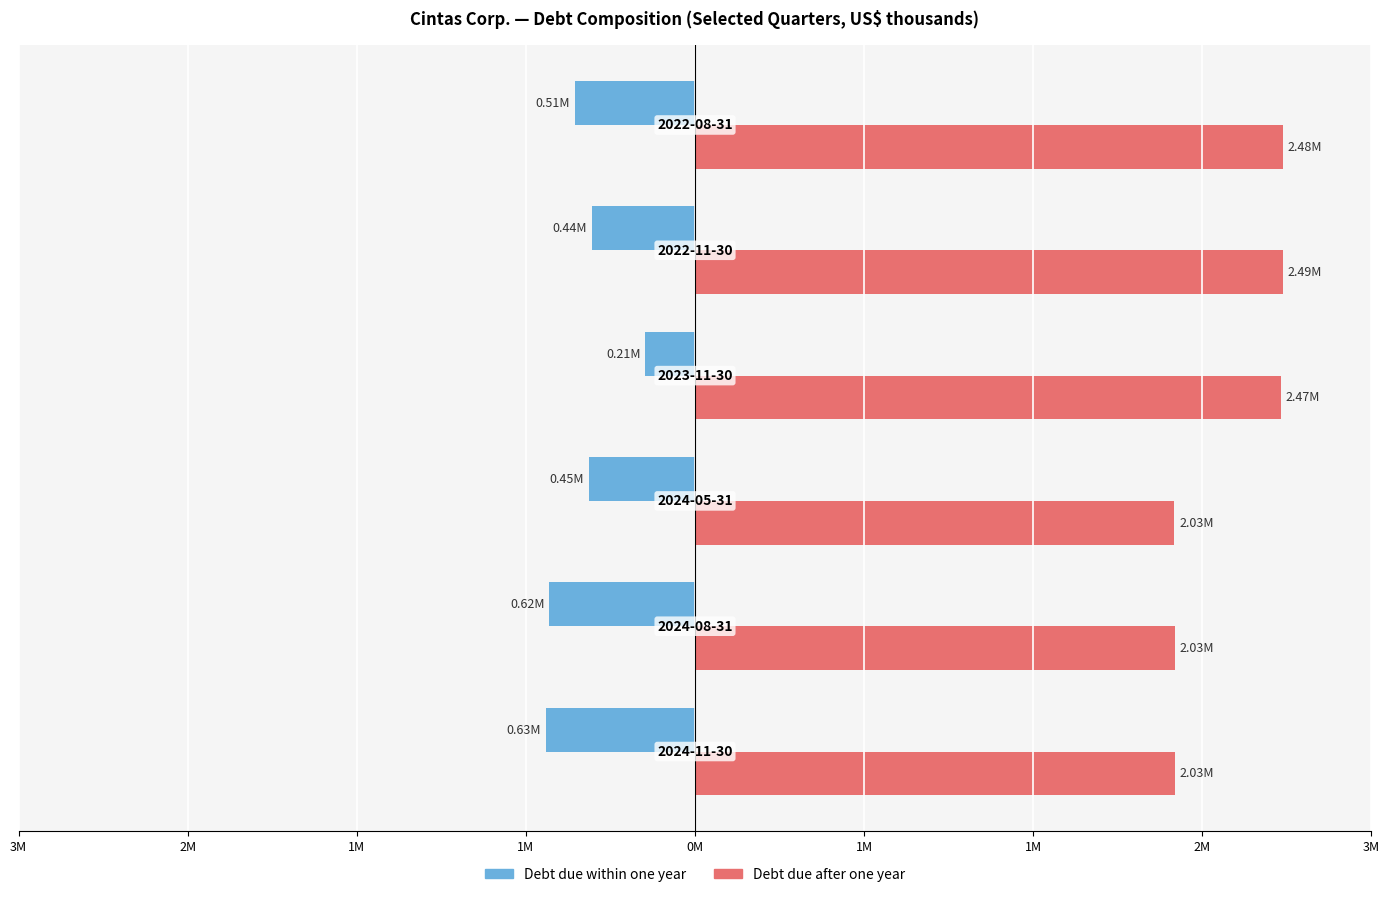

What are all the series names shown in the legend?

Debt due within one year, Debt due after one year